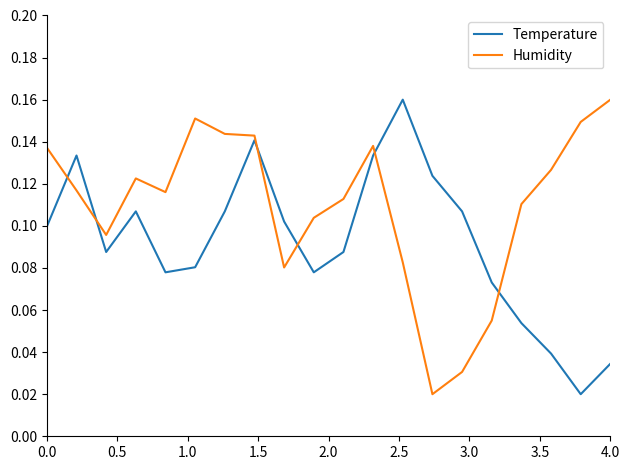

How many times do Temperature and Humidity cross each other?

6